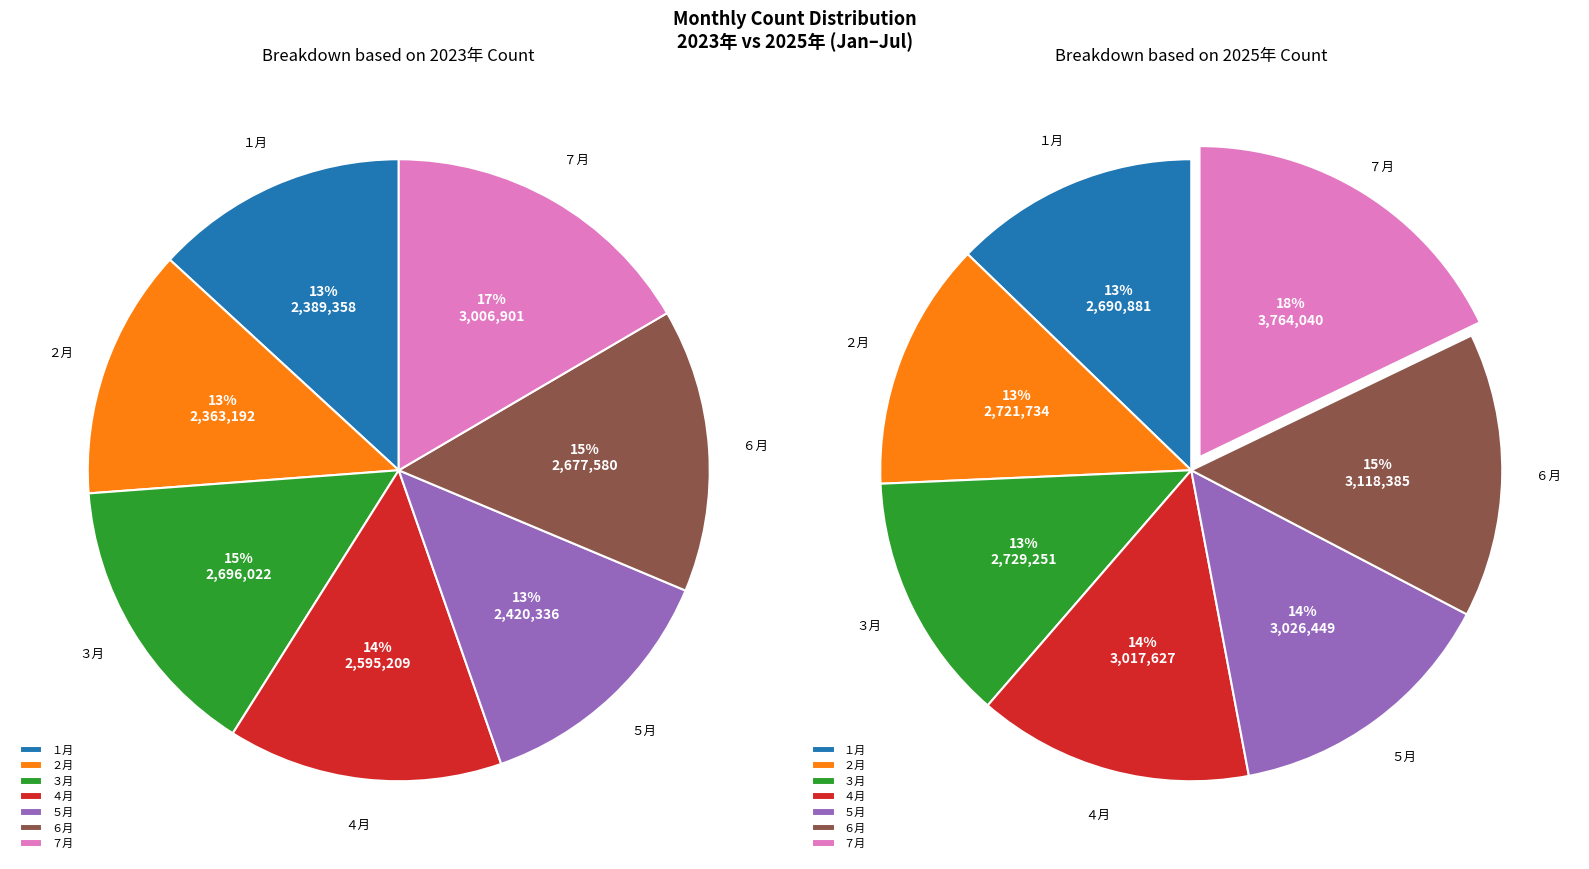

To the nearest percent, what percentage of the pie is ２月?

13%